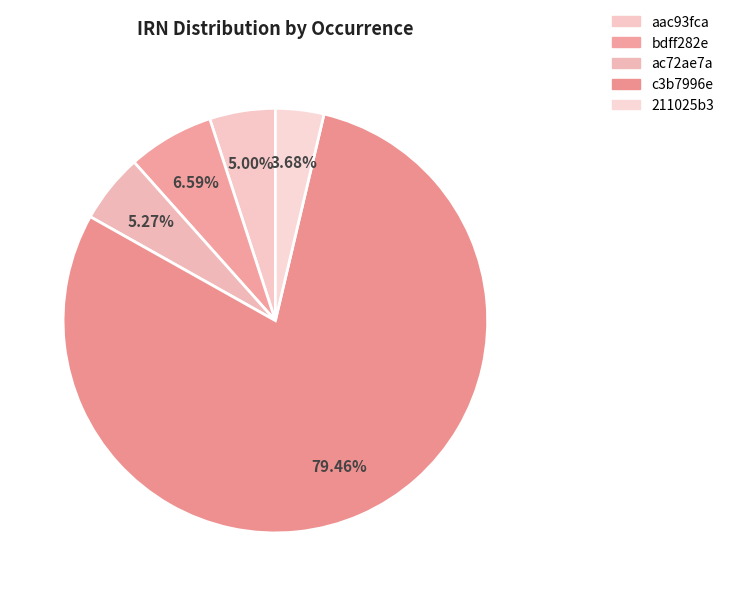

Is c3b7996e the majority of the pie?

Yes